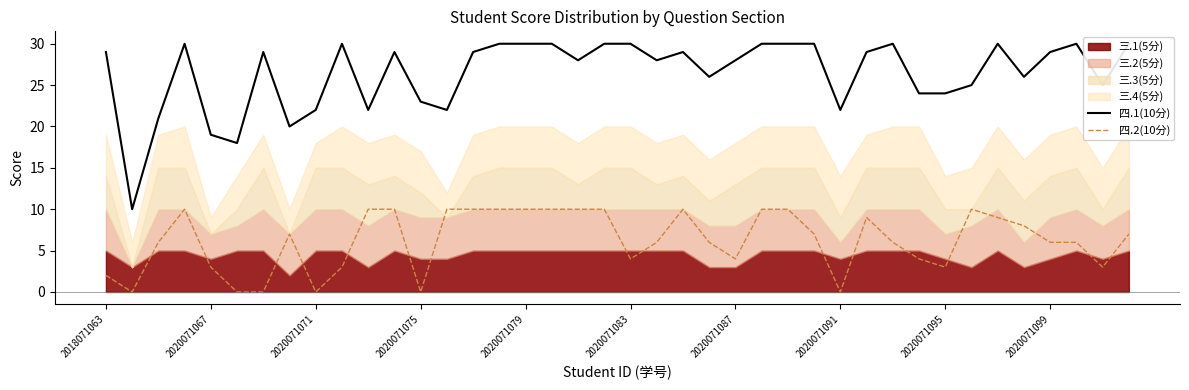

Is it true that 四.2(10分) equals 5 at 2020071095?

False